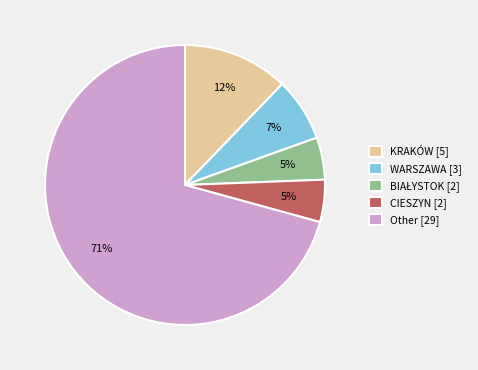

Combined, do WARSZAWA [3] and CIESZYN [2] account for over 50%?

No